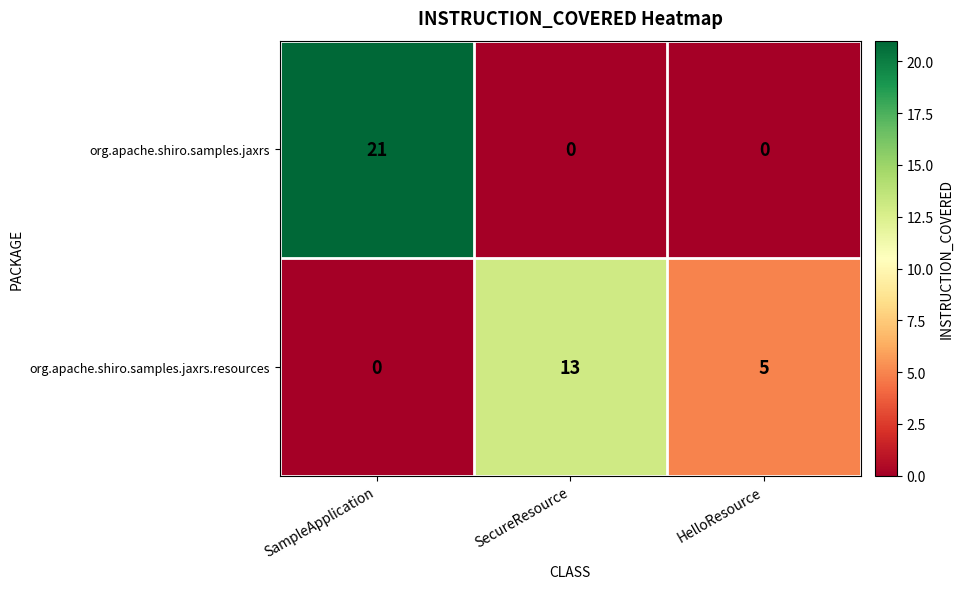

The org.apache.shiro.samples.jaxrs.resources series shows 5 at HelloResource. True or false?

True